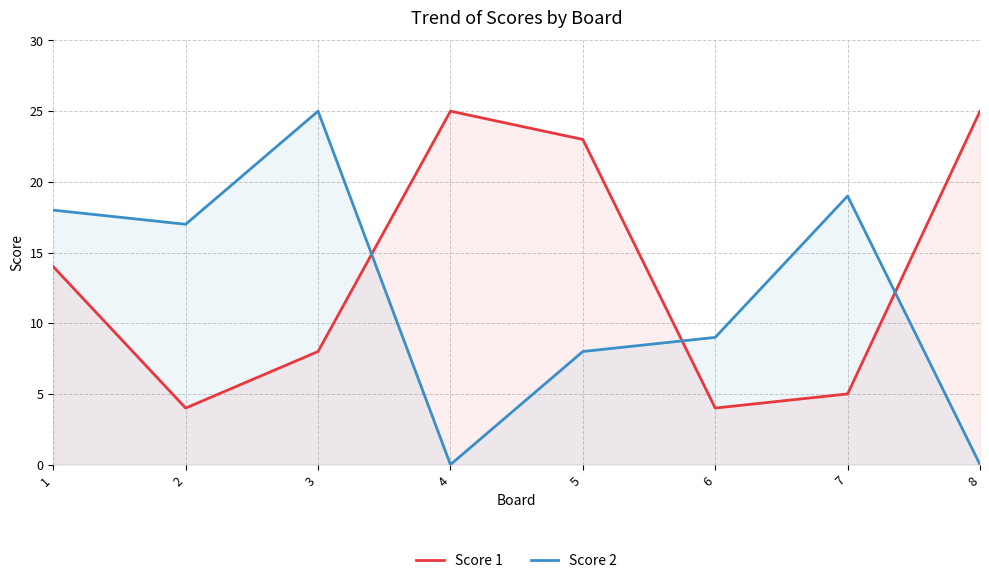

What is the total value across all series at 4?

25